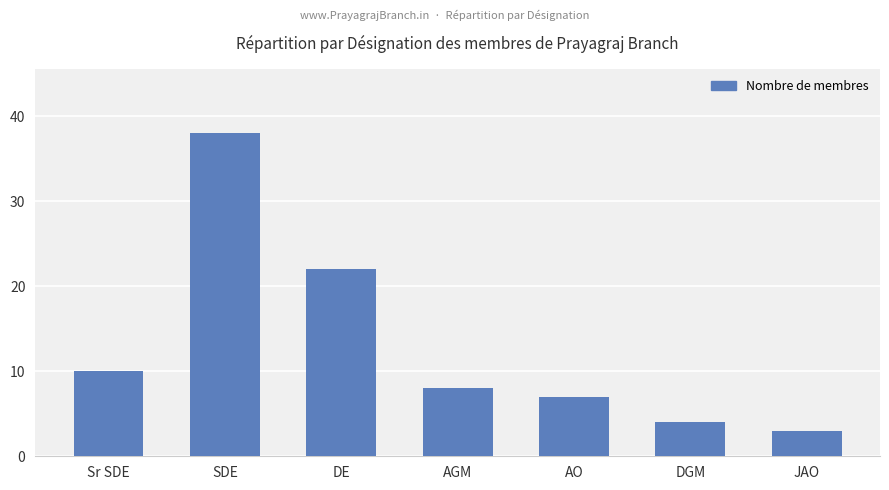

Which label corresponds to the smallest value in the chart?

JAO